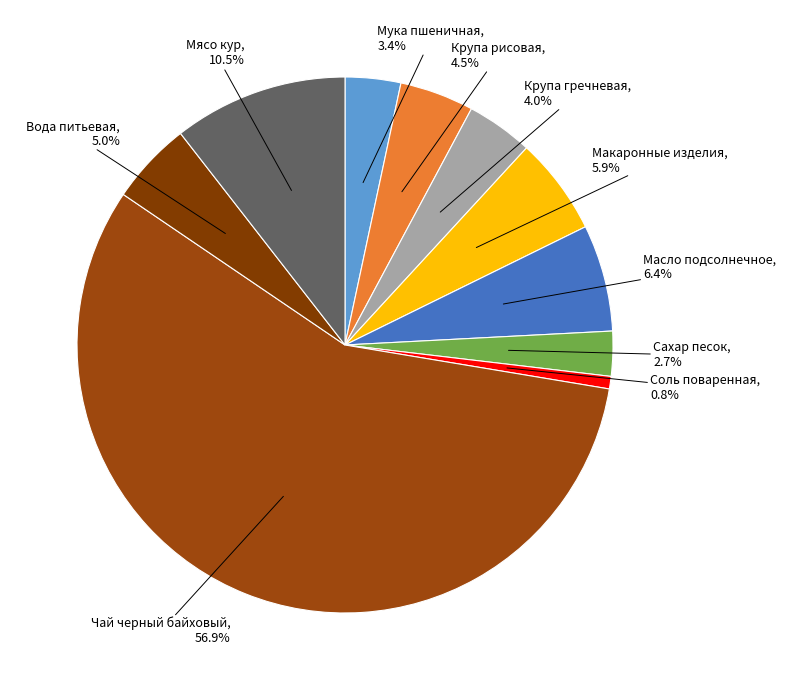

To the nearest percent, what portion does Мука пшеничная represent?

3%